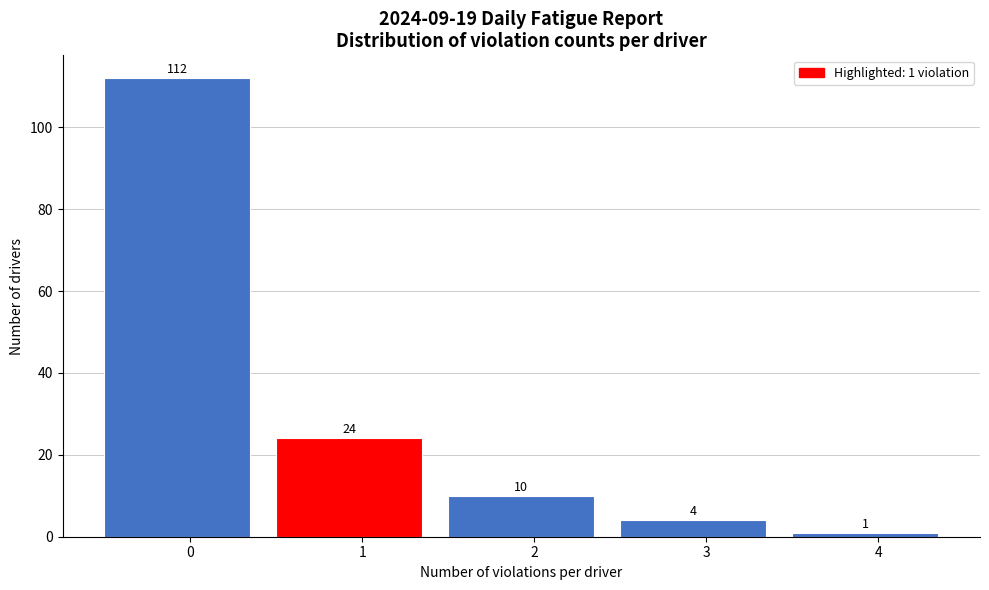

Reading left to right, list all the values displayed in this chart.

112	24	10	4	1